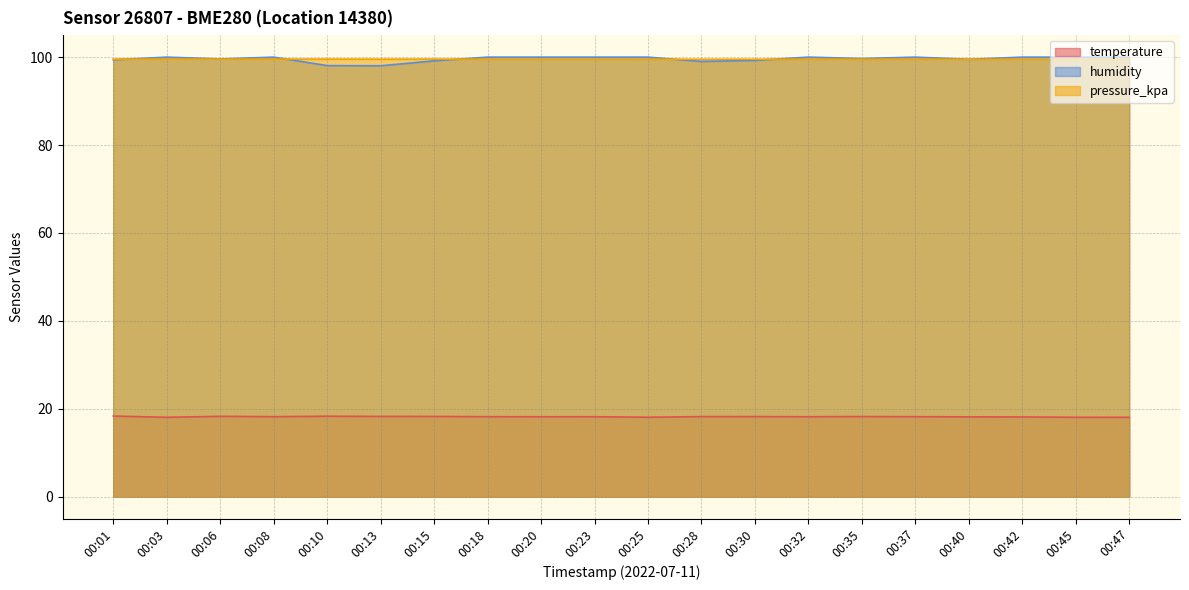

Rank the series by their maximum value, from highest to lowest.

humidity, pressure_kpa, temperature